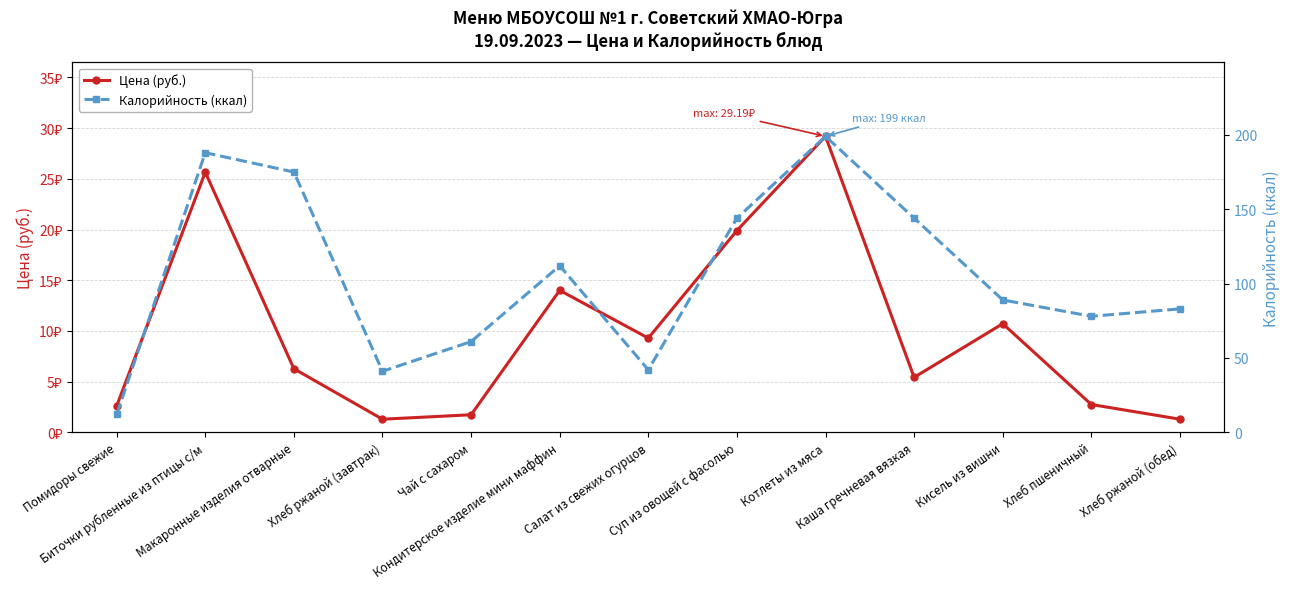

Which series has the largest total across all categories?

Калорийность (ккал)